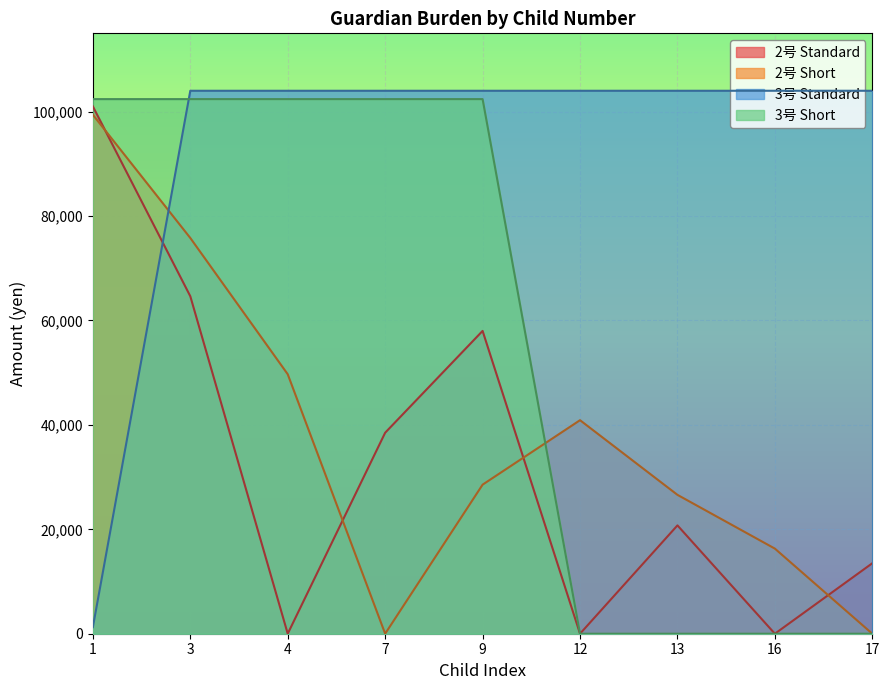

What is the difference between the maximum and minimum values in the 2号 Standard series?

101000